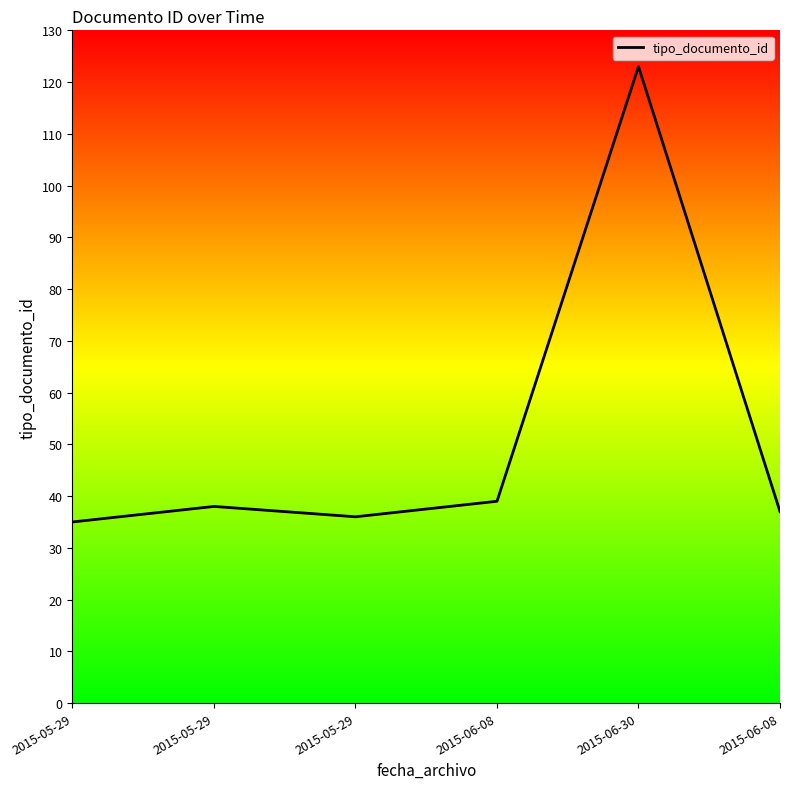

How many series are shown in this chart?

1